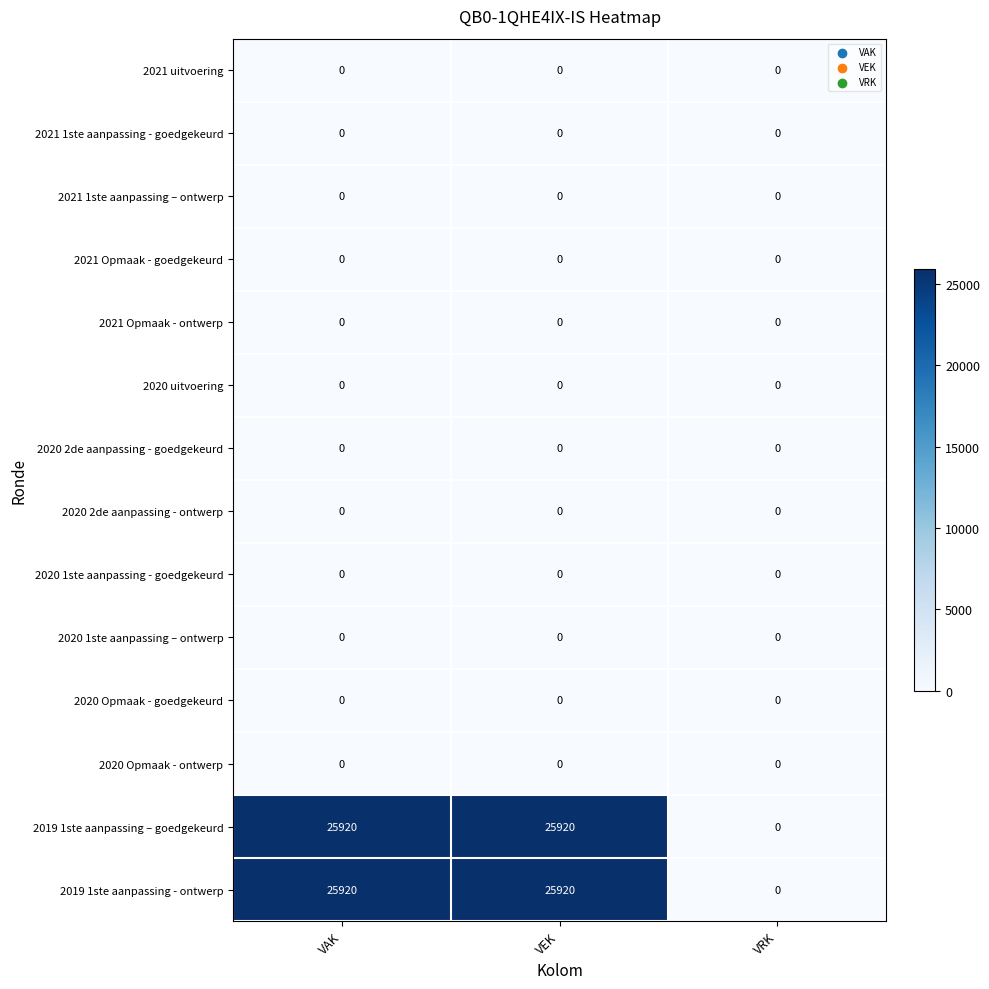

What is the greatest value displayed?

25920